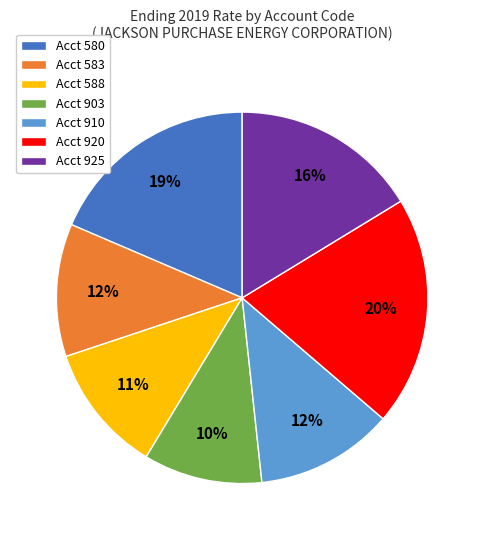

Which has a higher value, Acct 588 or Acct 910?

Acct 910